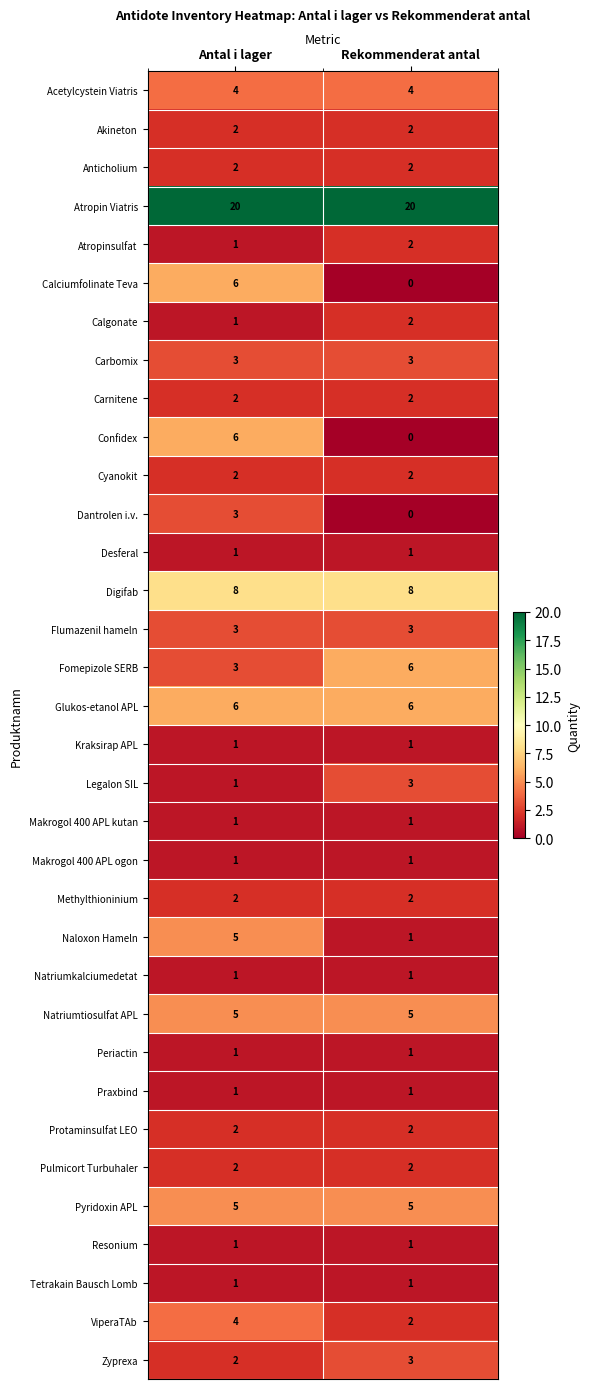

At which label does Fomepizole SERB reach its peak?

Rekommenderat antal